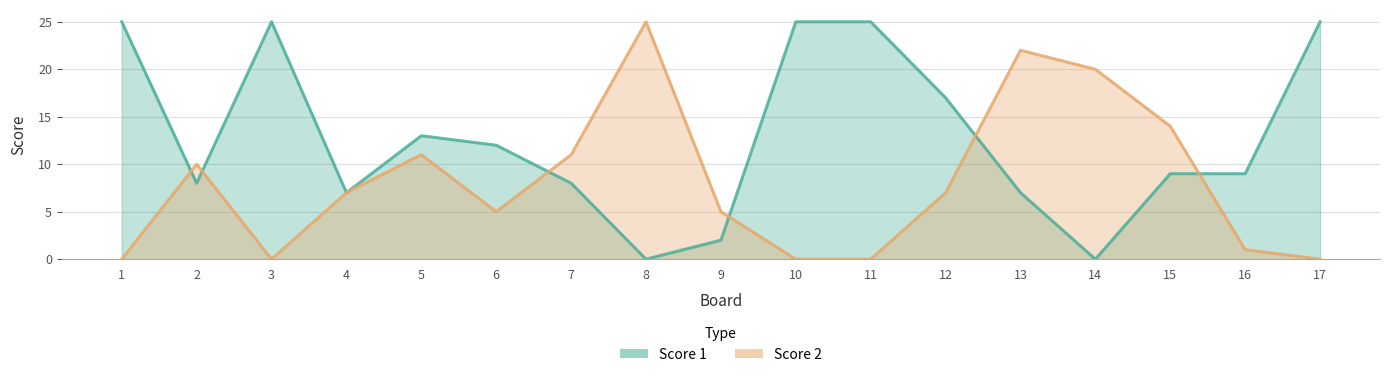

Rank the series by their maximum value, from lowest to highest.

Score 1, Score 2